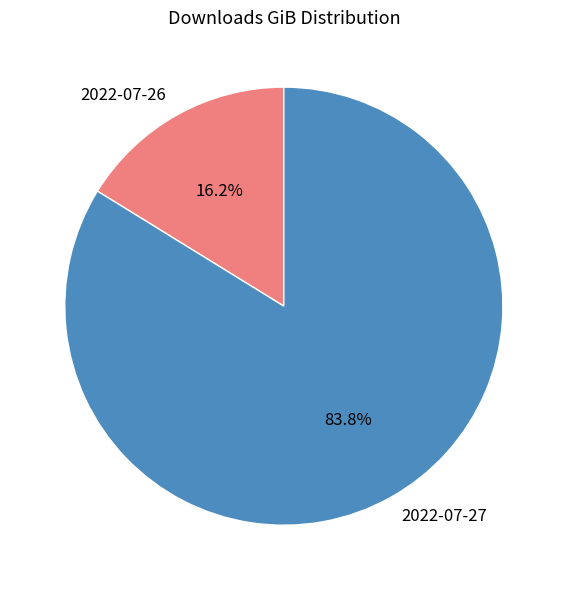

Is there a majority slice in this chart?

Yes